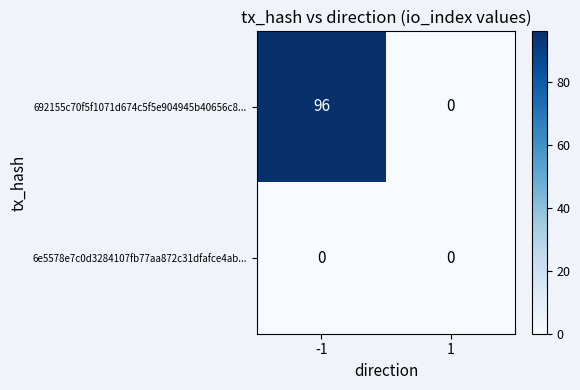

List the series in order of their peak value, lowest first.

6e5578e7c0d3284107fb77aa872c31dfafce4ab..., 692155c70f5f1071d674c5f5e904945b40656c8...